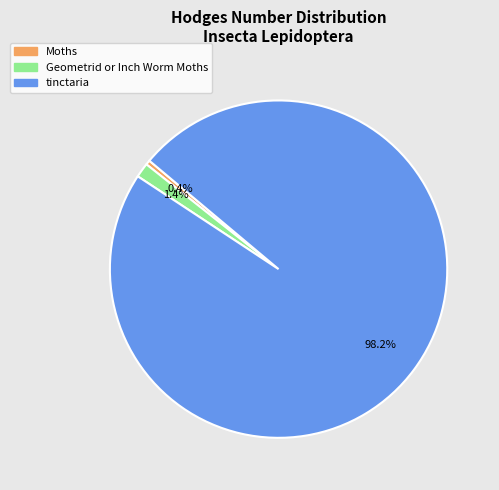

What portion of the pie excludes tinctaria?

1.8%